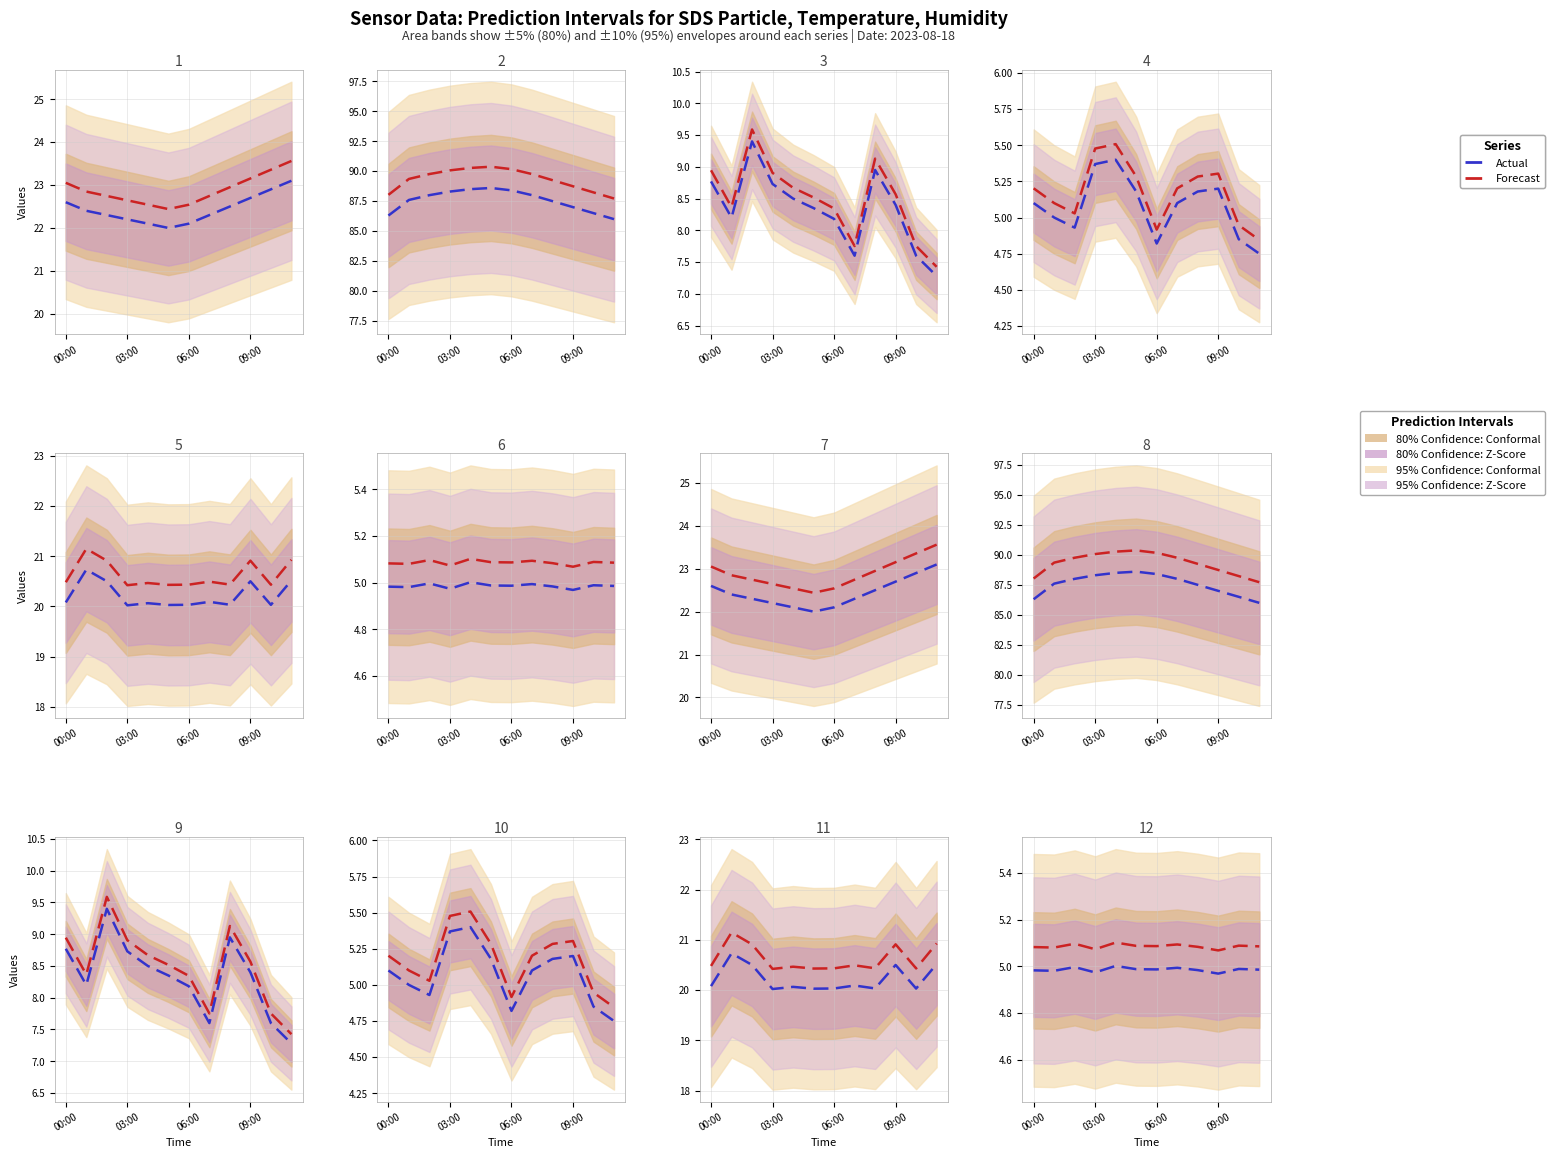

At which label does Actual reach its peak?

4